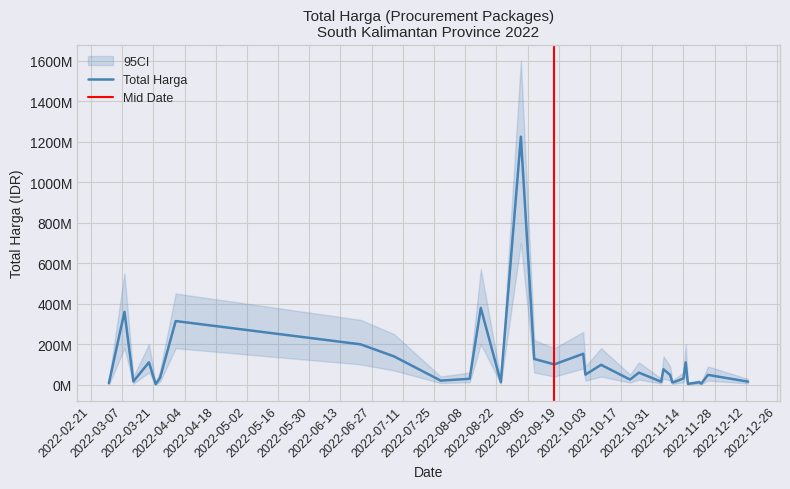

At which category does the chart reach its peak across all series?

2022-09-02